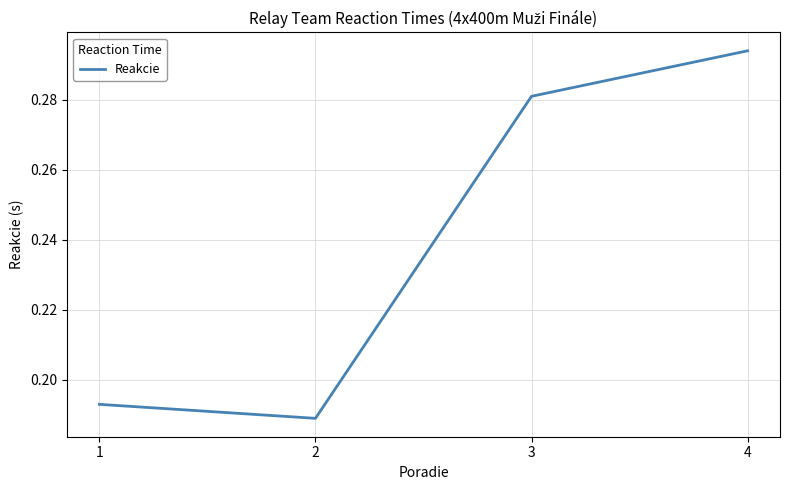

Between 1 and 4, which is larger?

4